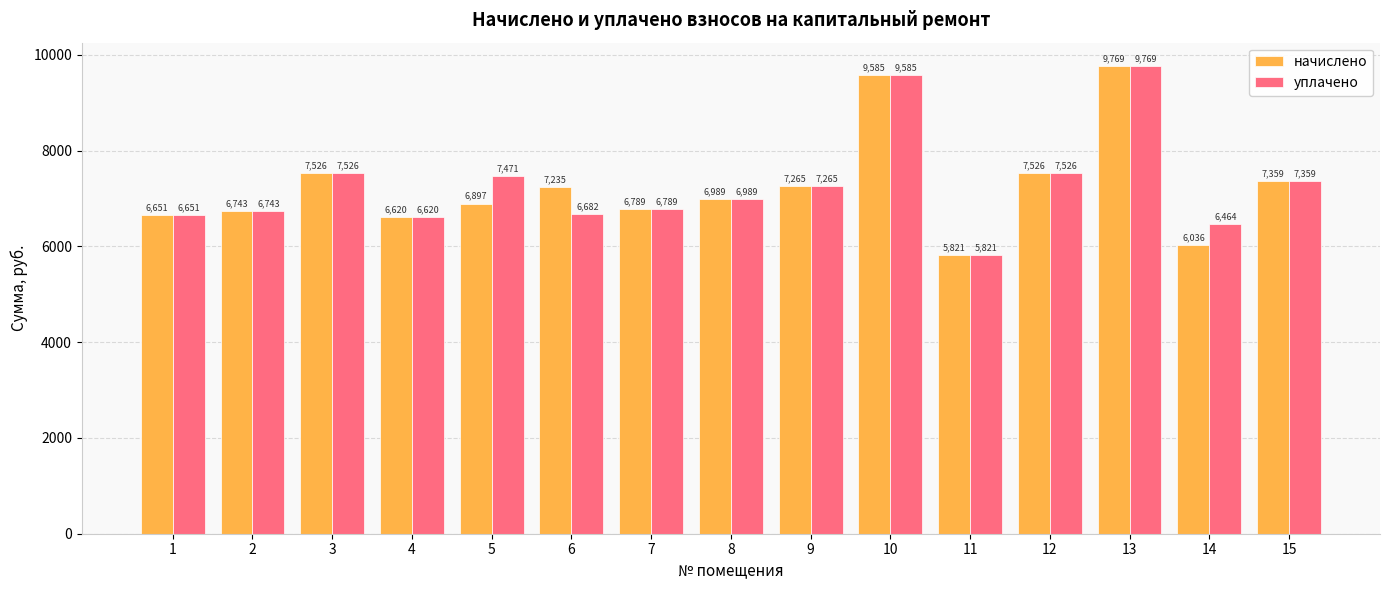

The уплачено series shows 9861.7 at 15. True or false?

False